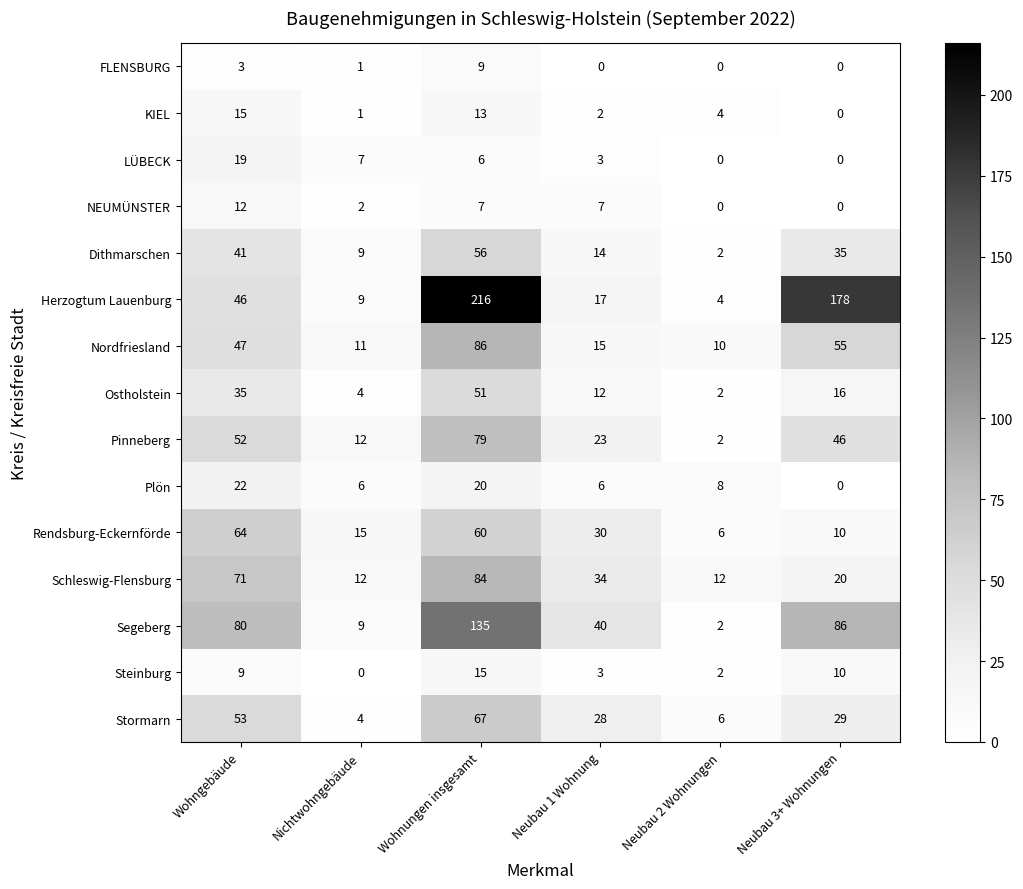

Which series changed the most between Neubau 1 Wohnung and Neubau 3+ Wohnungen?

Herzogtum Lauenburg